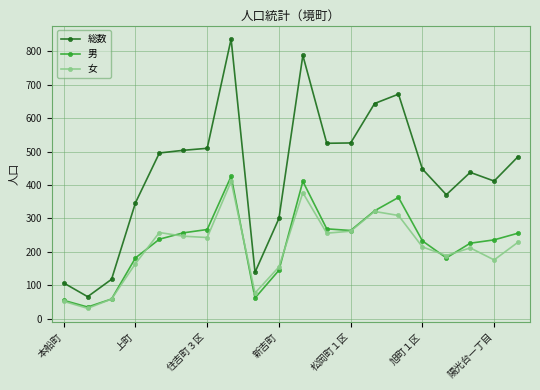

Which series has the largest range (max minus min)?

総数